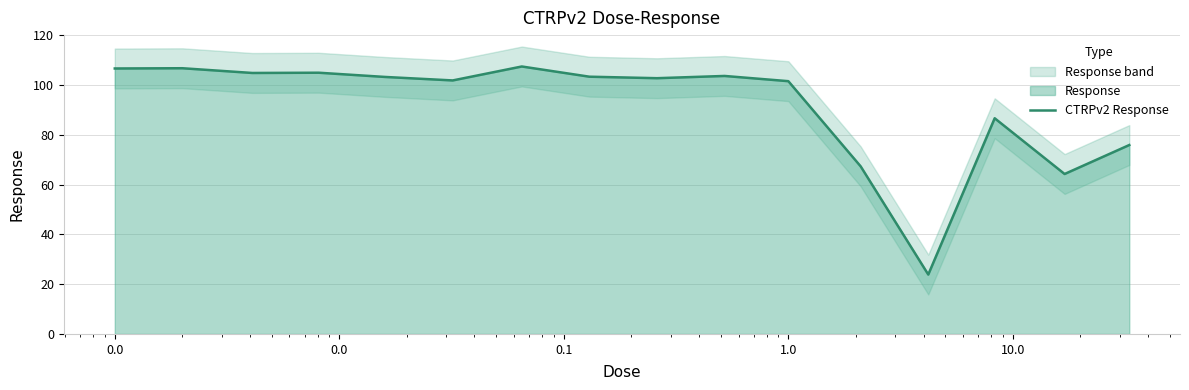

What is the maximum value for CTRPv2 Response?

107.4